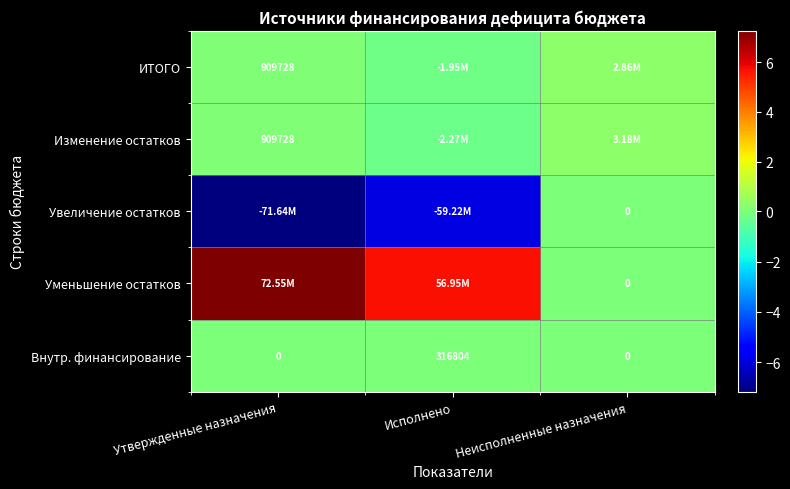

The value of Увеличение остатков at Исполнено is -92521349.4. True or false?

False